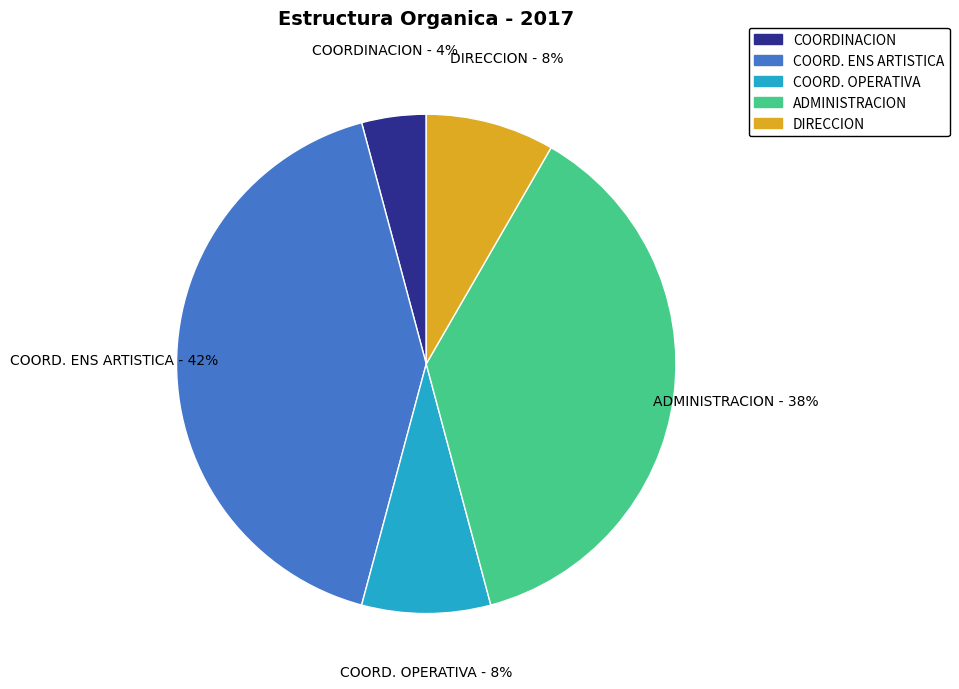

Is there a majority slice in this chart?

No